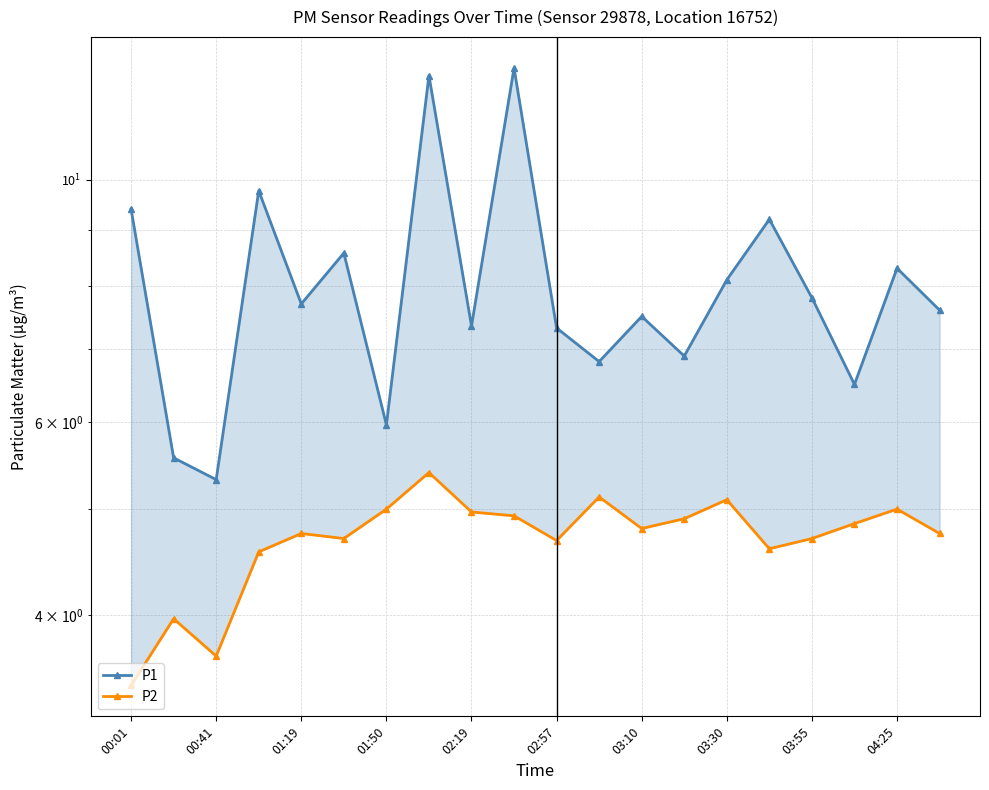

At how many categories does at least one series exceed 9?

5